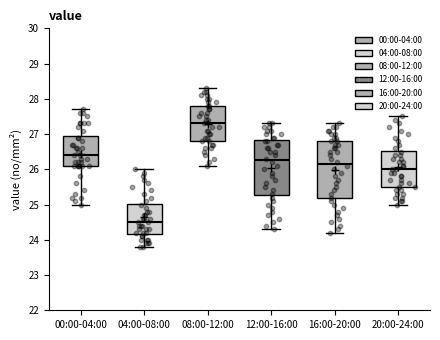

Reading left to right, read every box against the y-axis: the position of its median line, the range the box covers, and the ends of its whiskers. The values are not printed on the chart, so give them approximately, as read against the axis.

00:00-04:00: median 26.4, box 26.1 to 27.0, whiskers 25.0 to 27.7
04:00-08:00: median 24.5, box 24.2 to 25.0, whiskers 23.8 to 26.0
08:00-12:00: median 27.3, box 26.8 to 27.8, whiskers 26.1 to 28.3
12:00-16:00: median 26.3, box 25.3 to 26.8, whiskers 24.3 to 27.3
16:00-20:00: median 26.2, box 25.2 to 26.8, whiskers 24.2 to 27.3
20:00-24:00: median 26.0, box 25.5 to 26.5, whiskers 25.0 to 27.5